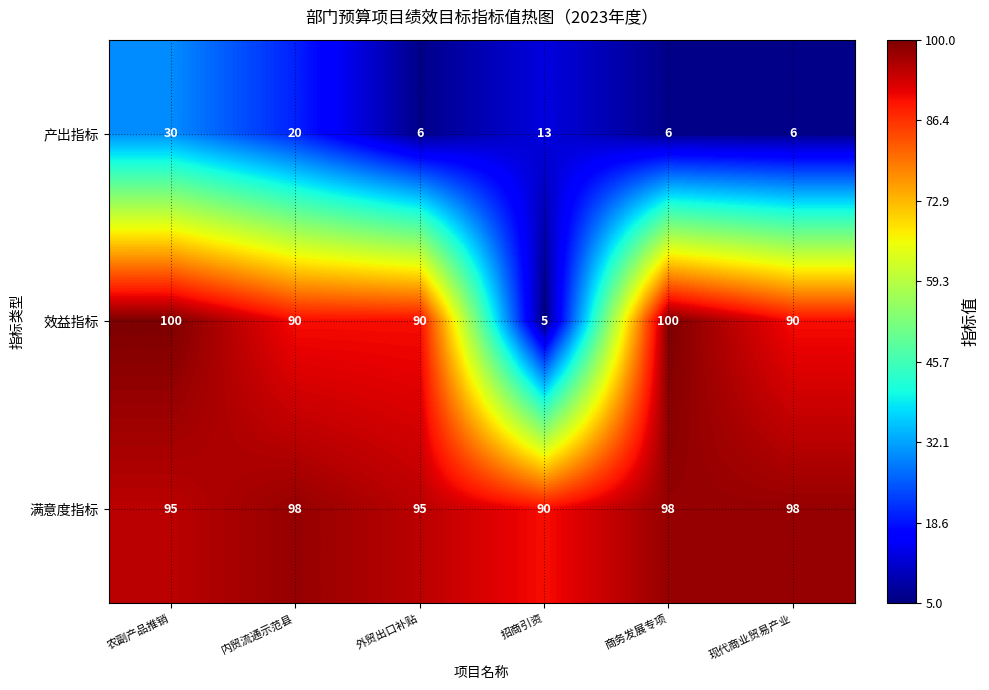

At which category is the sum across all series the highest?

农副产品推销